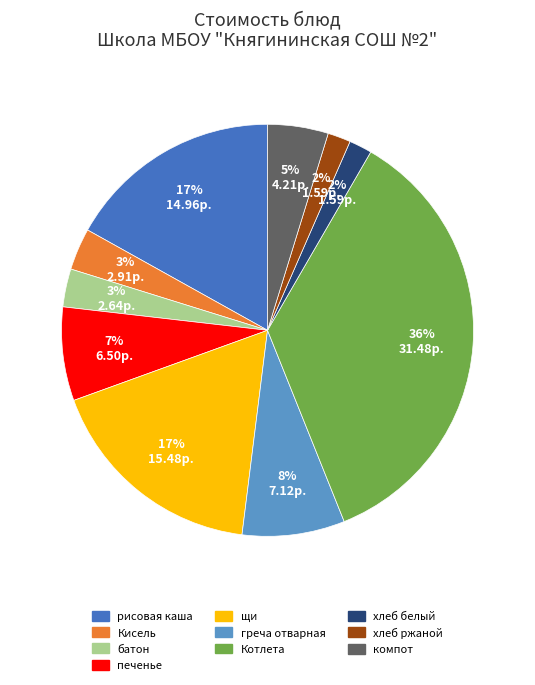

Does печенье account for over 50% of the chart?

No